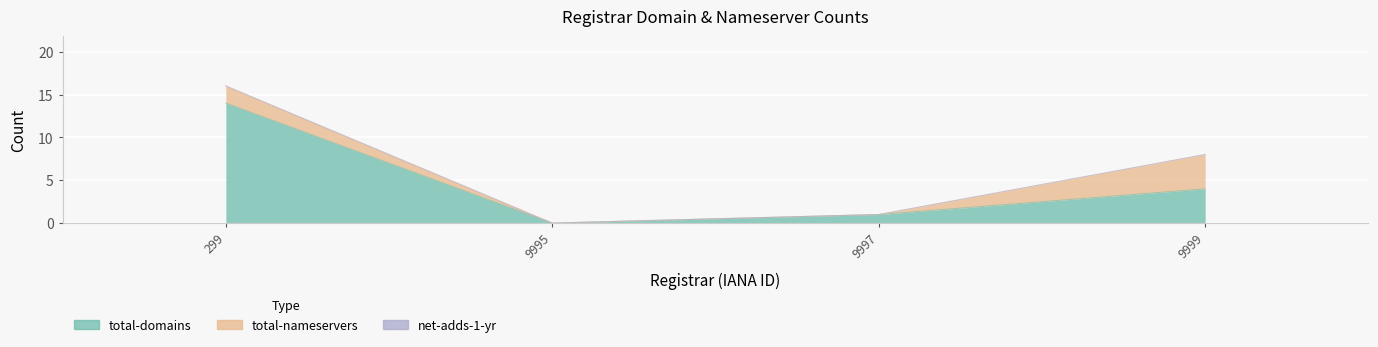

The total-nameservers series shows 2 at CSC Corporate Domains Inc.. True or false?

True